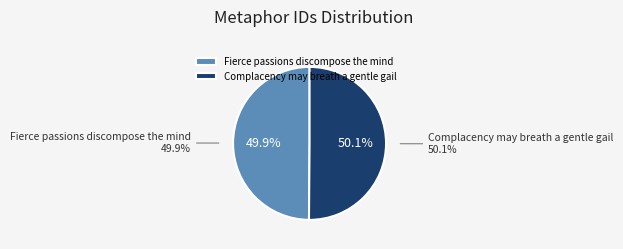

How many slices are in this pie chart?

2